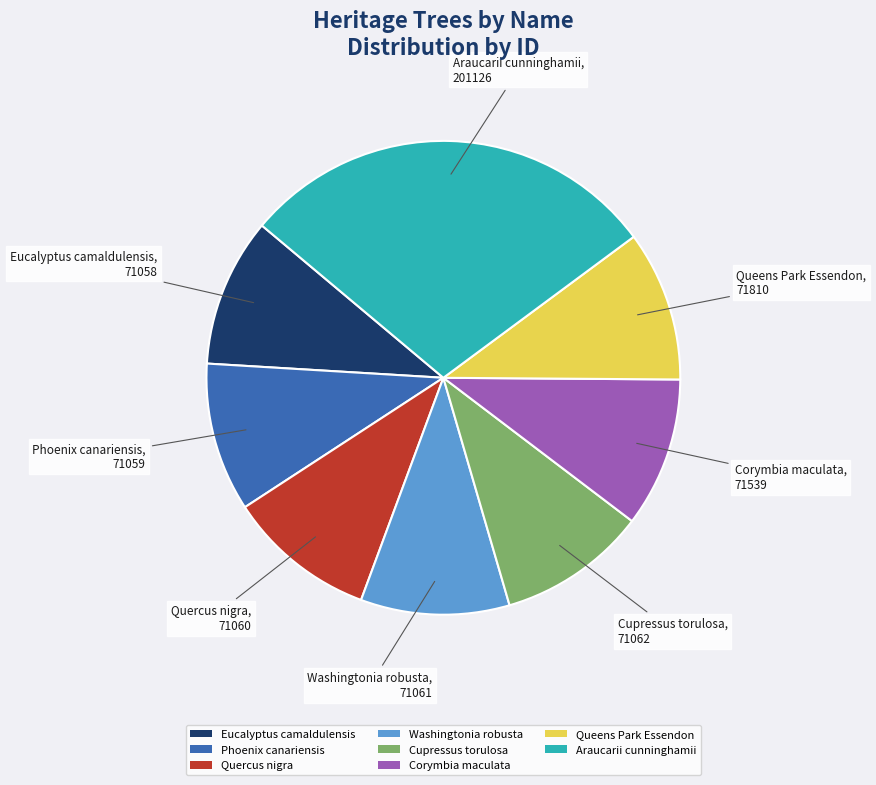

The Corymbia maculata slice represents 20% of the pie. True or false?

False